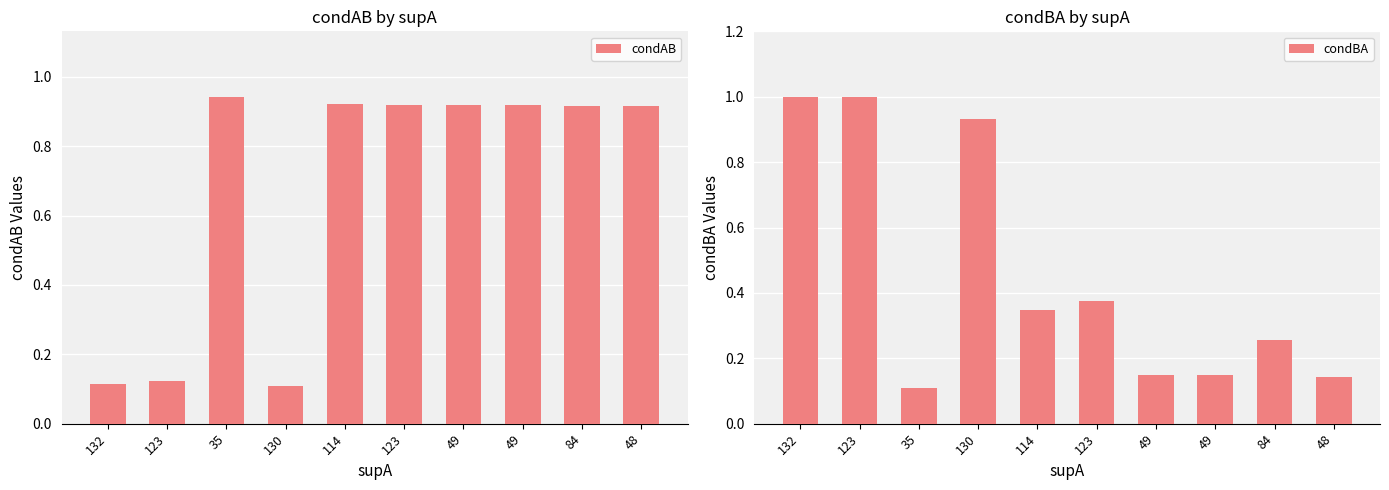

Reading left to right, what are all the values shown in this chart?

condAB: 0.1	0.1	0.9	0.1	0.9	0.9	0.9	0.9	0.9	0.9
condBA: 1.0	1.0	0.1	0.9	0.3	0.4	0.1	0.1	0.3	0.1